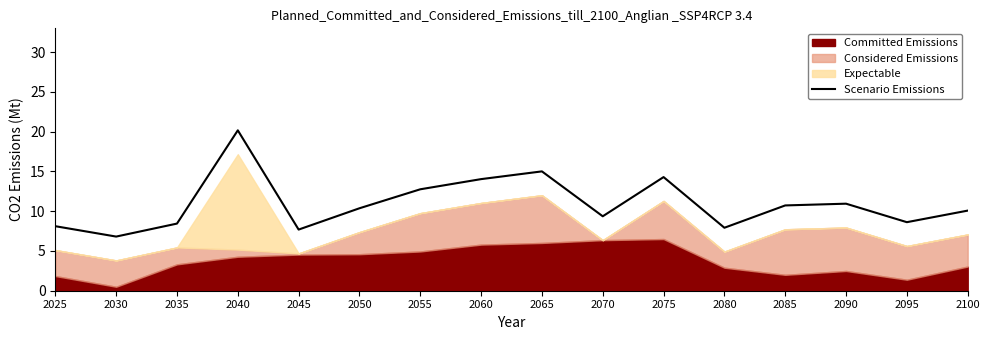

What is the value of the 15th point from the left?

8.6